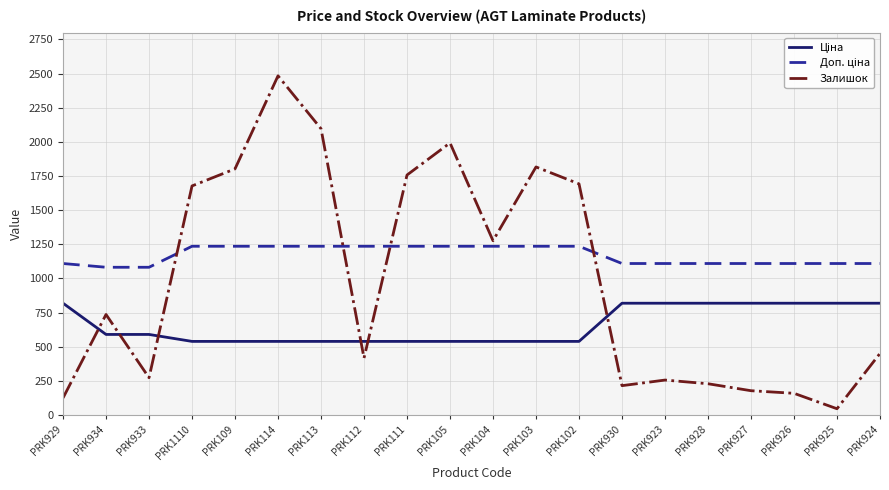

What is the difference between the second highest and minimum values in the Залишок series?

2050.0